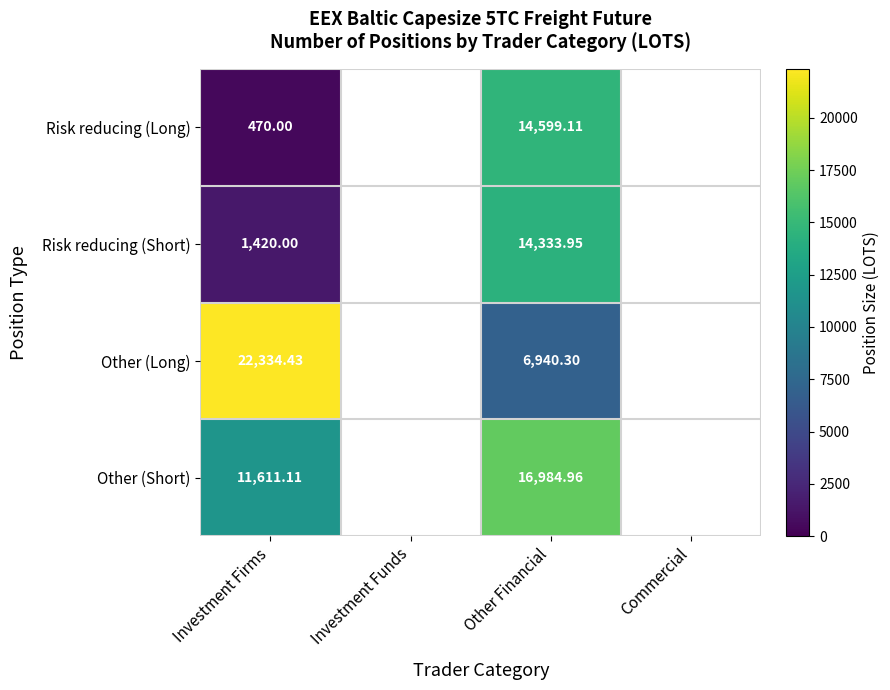

At Investment Firms, list the series in order from smallest to largest.

Risk reducing (Long), Risk reducing (Short), Other (Short), Other (Long)